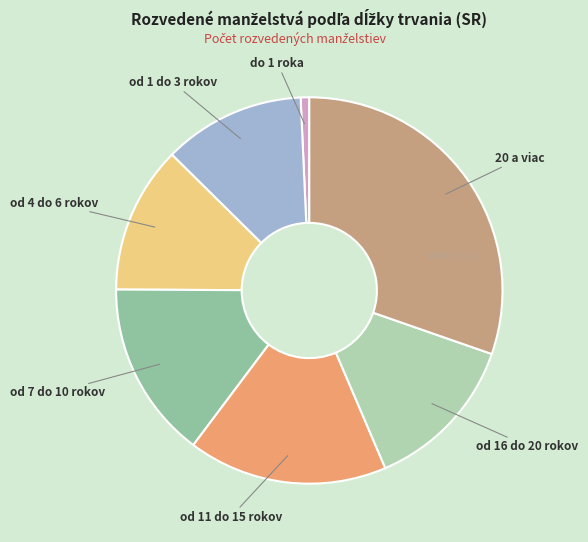

Count the number of slices in the pie.

7